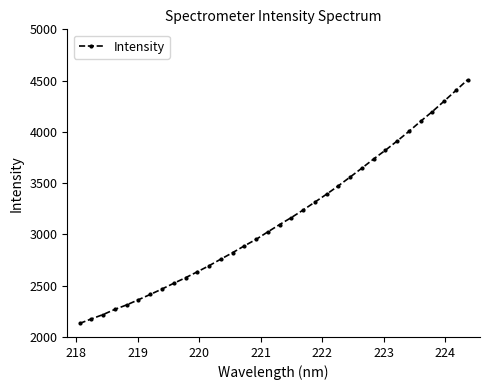

What is the difference between the second highest and minimum values?

2272.5